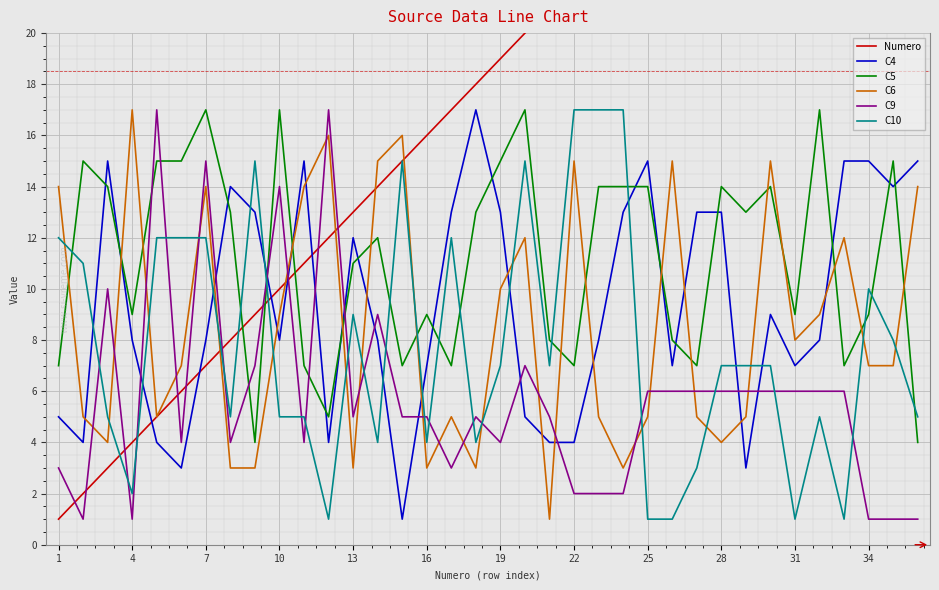

The value of C10 at 16 is 4. True or false?

True